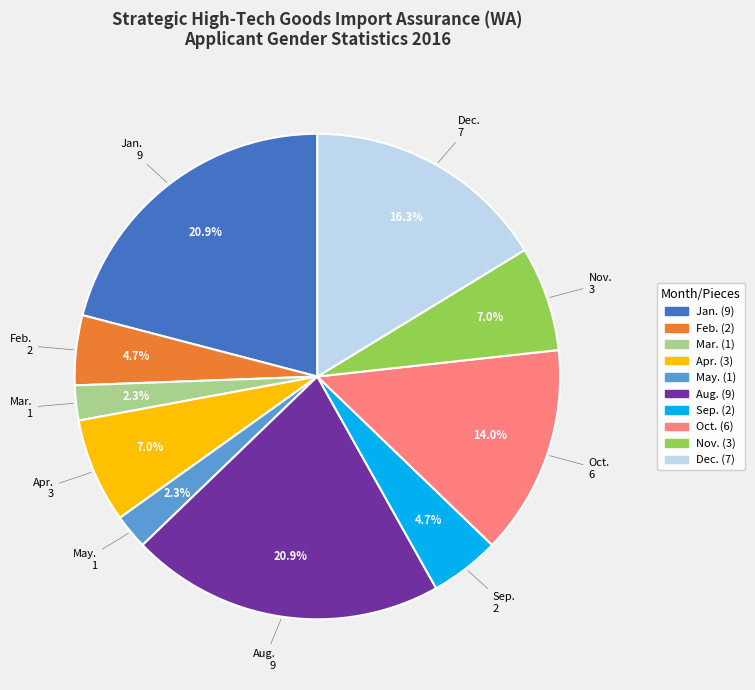

Is there a majority slice in this chart?

No